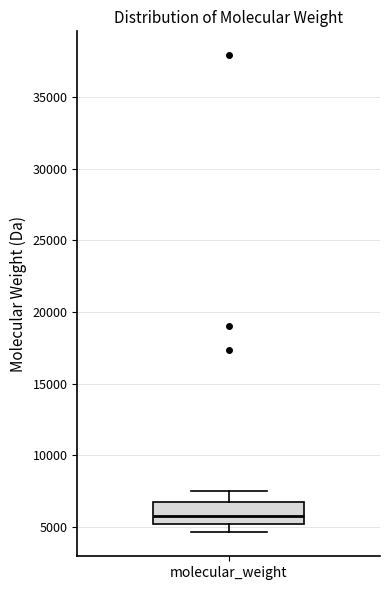

Where does the lower whisker of the box for molecular_weight end on the y-axis? The values are not printed on the chart, so give them approximately, as read against the axis.

4500